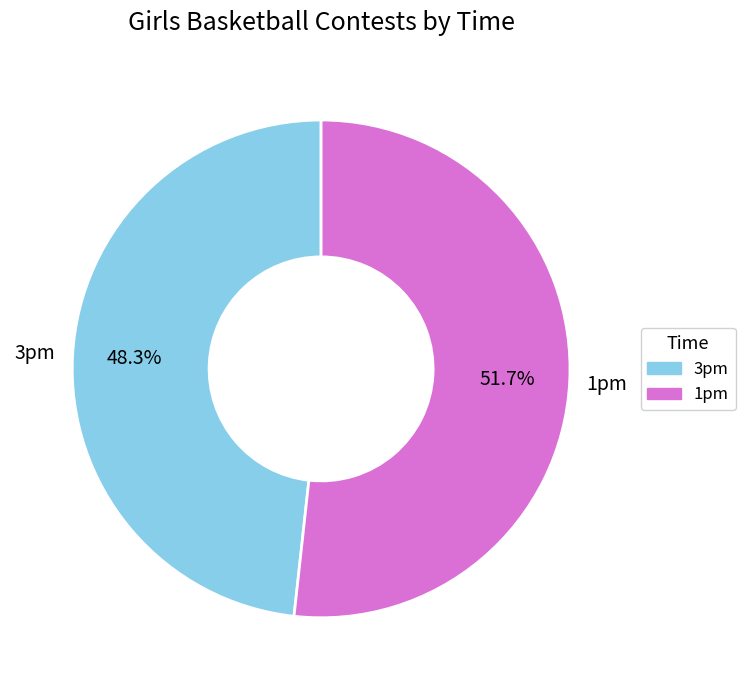

True or false: 1pm accounts for 38% of the total.

False